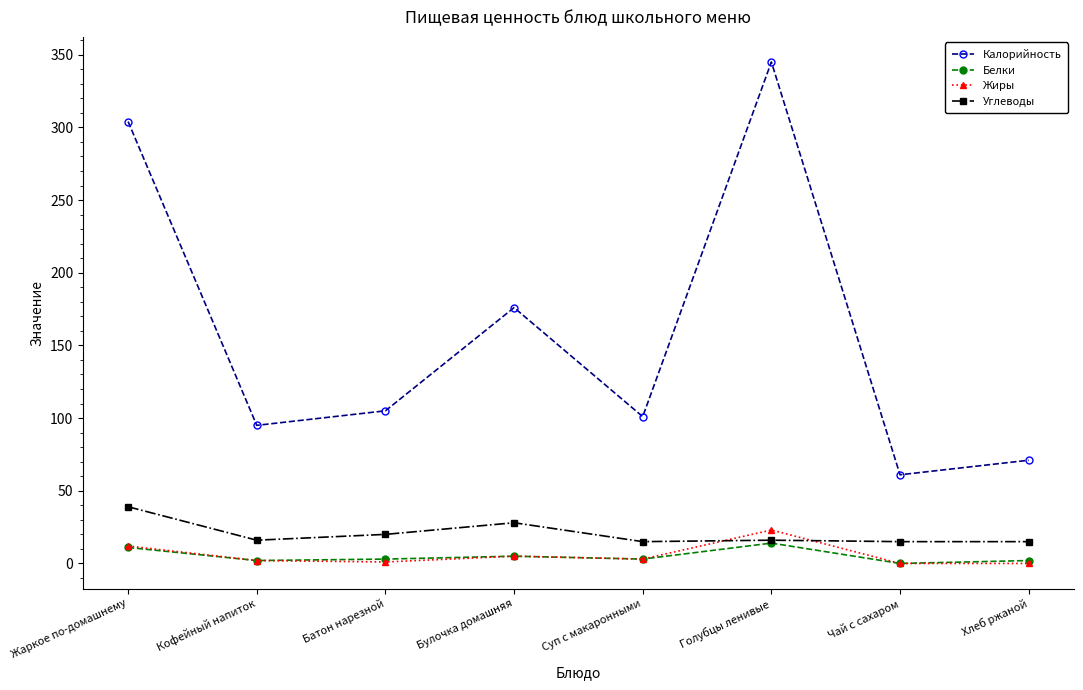

What is the sum of all Жиры values?

46